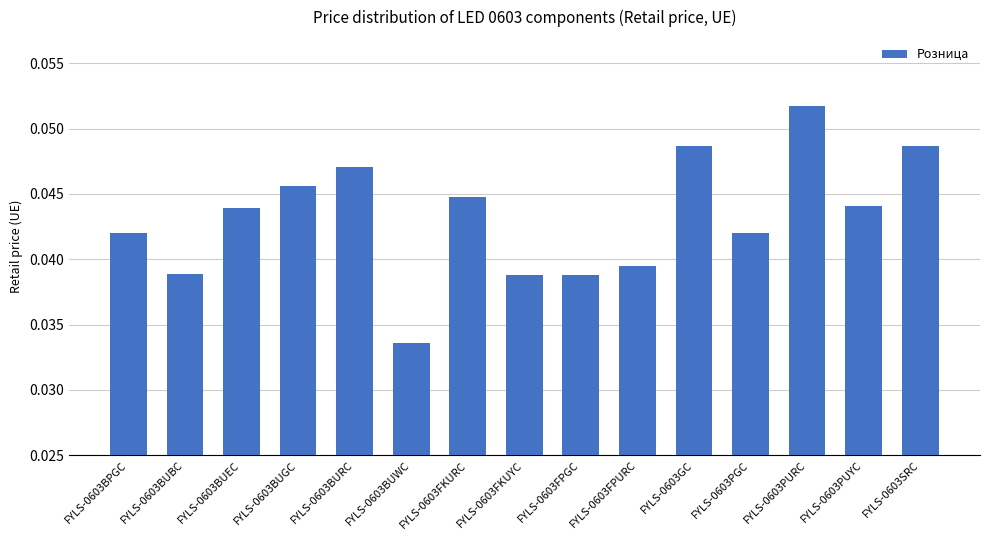

Is it true that the value at FYLS-0603GC is 0.1?

False